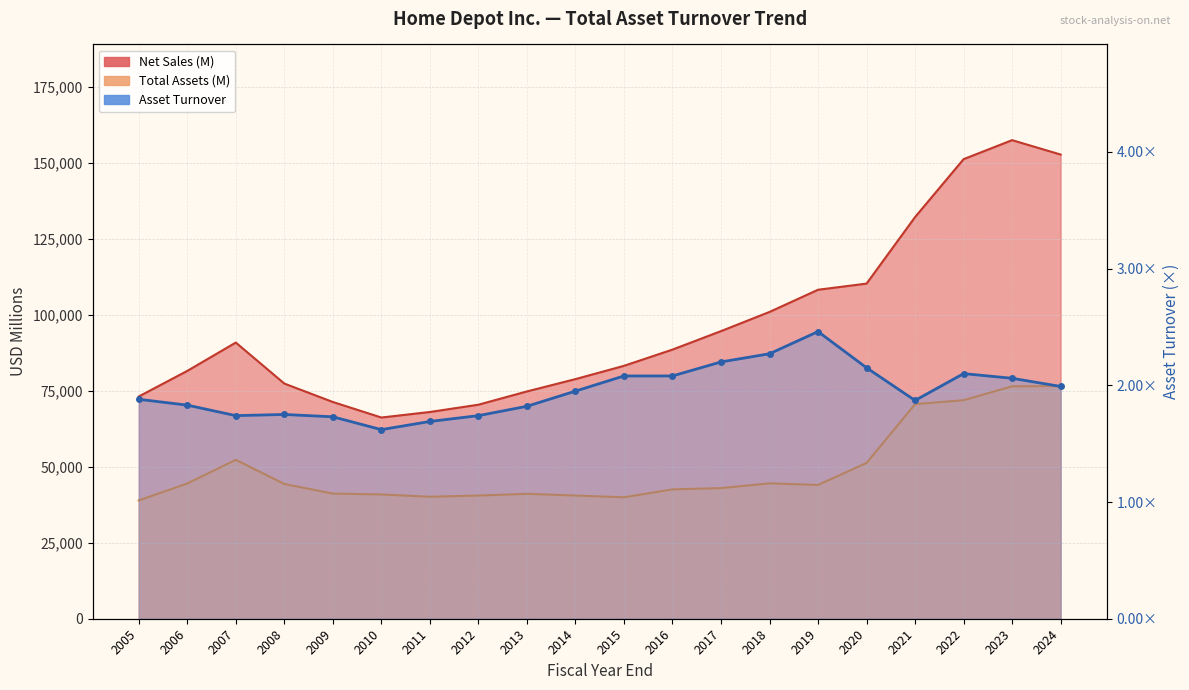

How many data points in Total Assets (M) are above 44003?

9